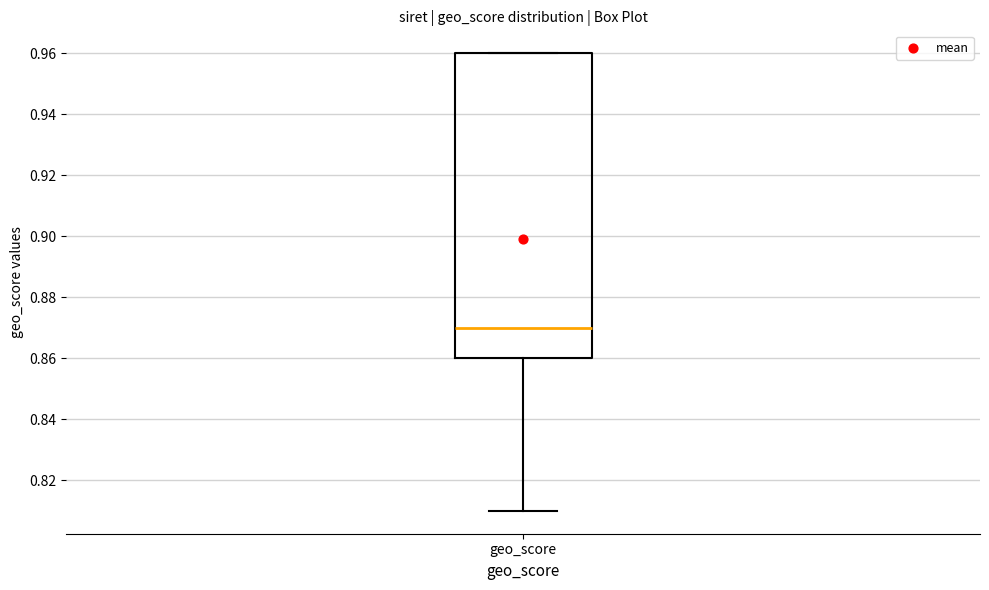

Read this box plot against the y-axis: the position of the median line, the range covered by the box, and the ends of both whiskers. The values are not printed on the chart, so give them approximately, as read against the axis.

median 0.87, box 0.86 to 0.96, whiskers 0.81 to 0.96